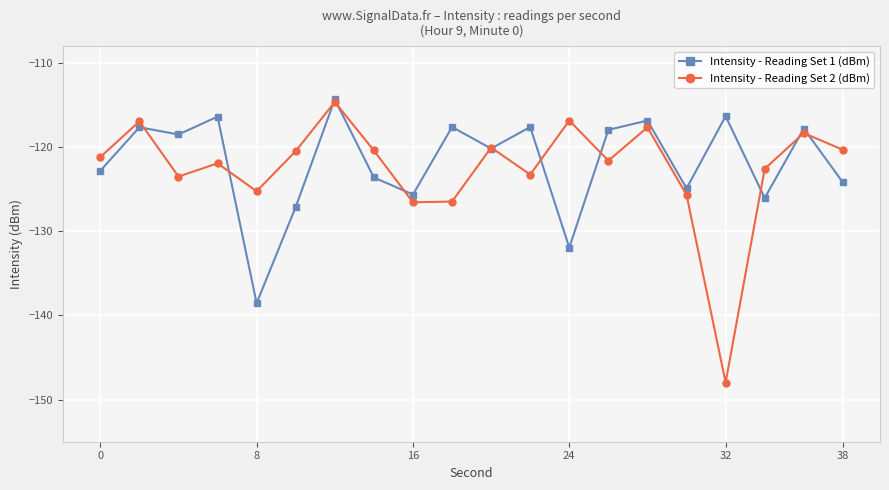

What is the minimum value shown in the chart?

-148.0